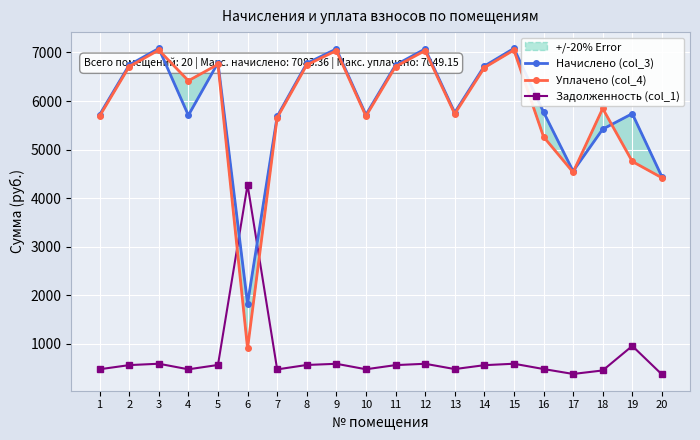

How many lines are shown in the chart?

3